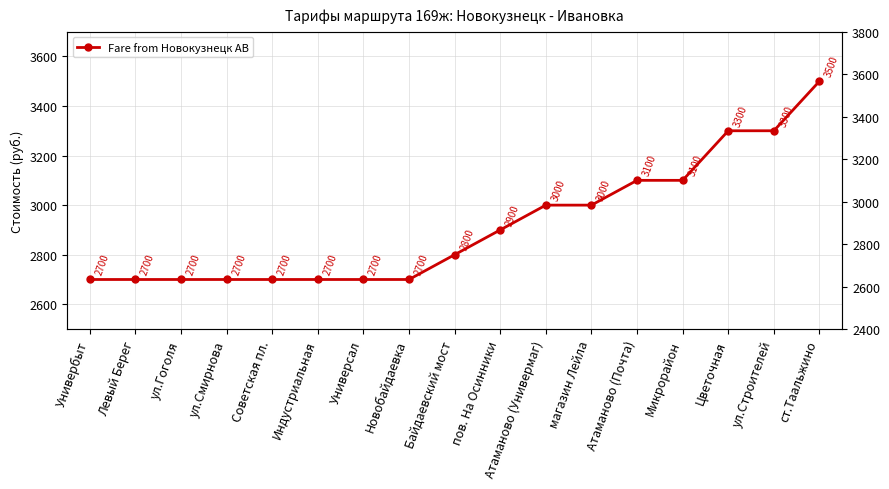

True or false: the data shows 2700 at Универсал.

True